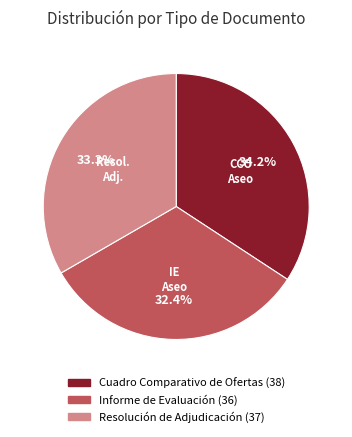

What portion of the pie excludes Informe de Evaluación?

67.6%